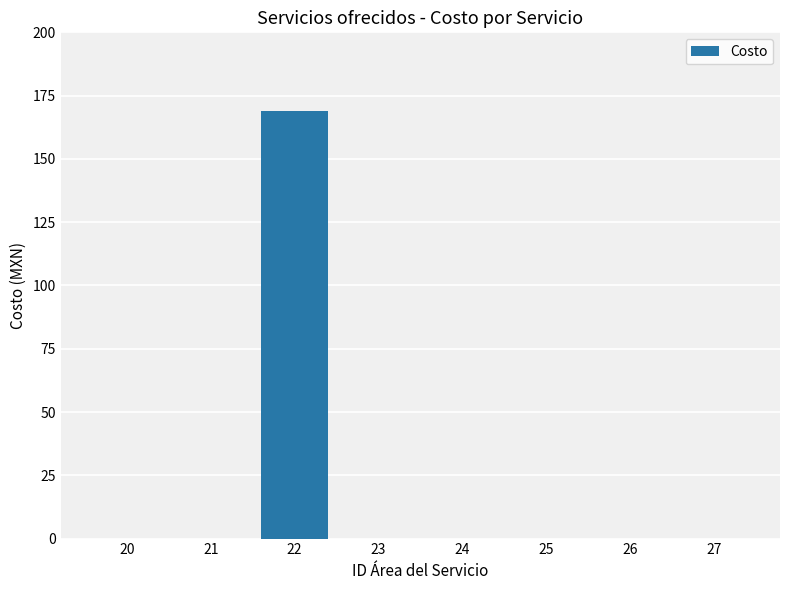

Reading left to right, what are all the values shown in this chart?

0.0	0.0	168.9	0.0	0.0	0.0	0.0	0.0